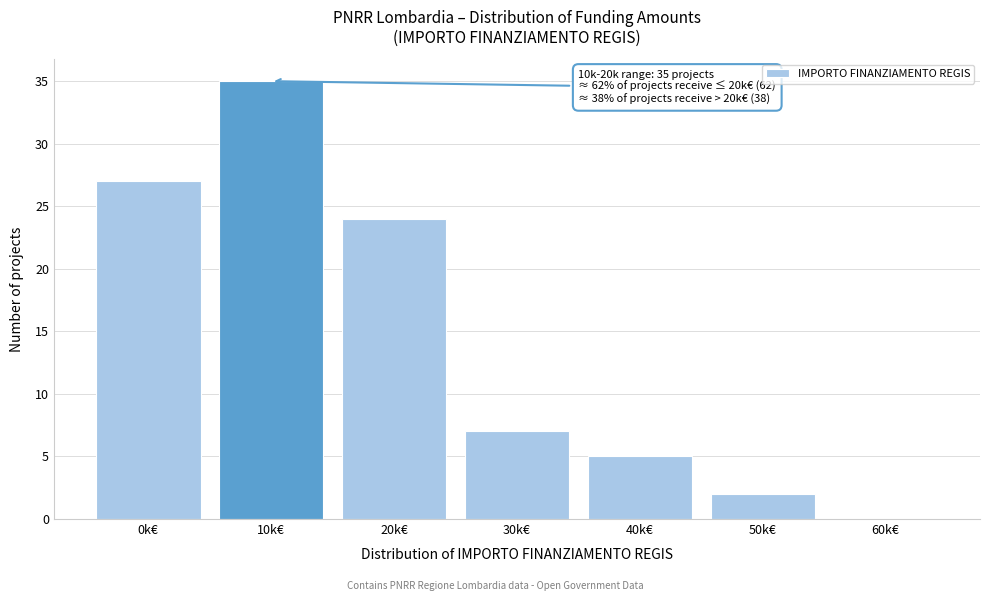

Reading right to left, extract all data points from this chart.

60k€=0	50k€=2	40k€=5	30k€=7	20k€=24	10k€=35	0k€=27